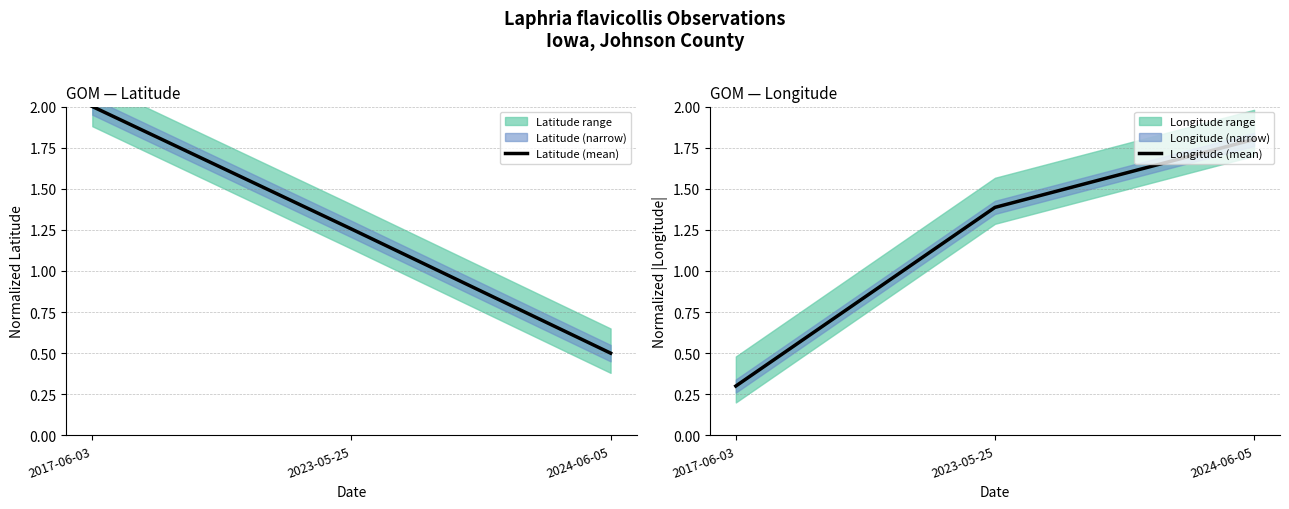

Reading left to right, extract all data points from this chart.

Latitude (mean): 2017-06-03=2.0	2023-05-25=1.3	2024-06-05=0.5
Longitude (mean): 2017-06-03=0.3	2023-05-25=1.4	2024-06-05=1.8